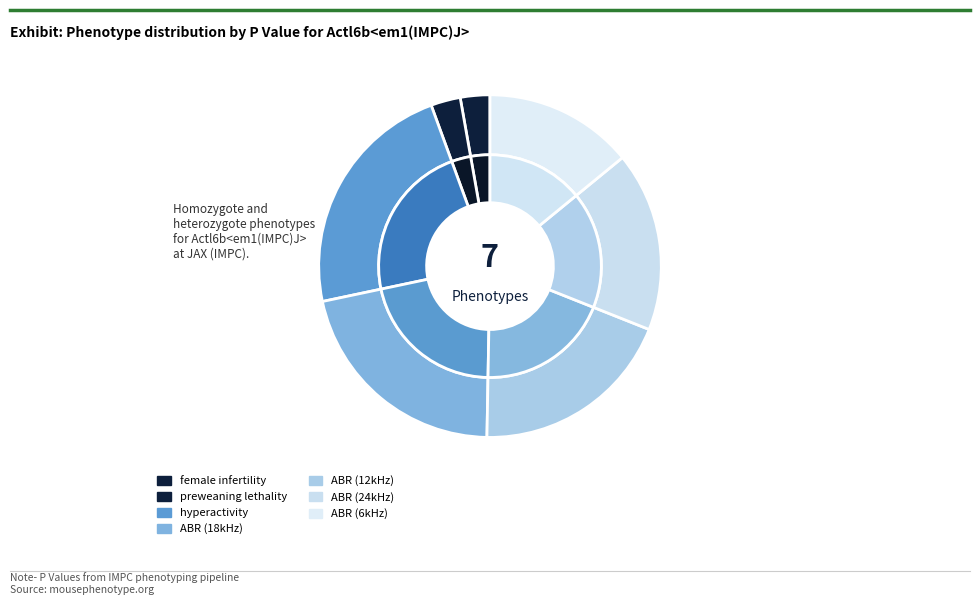

How many slices are in this pie chart?

7